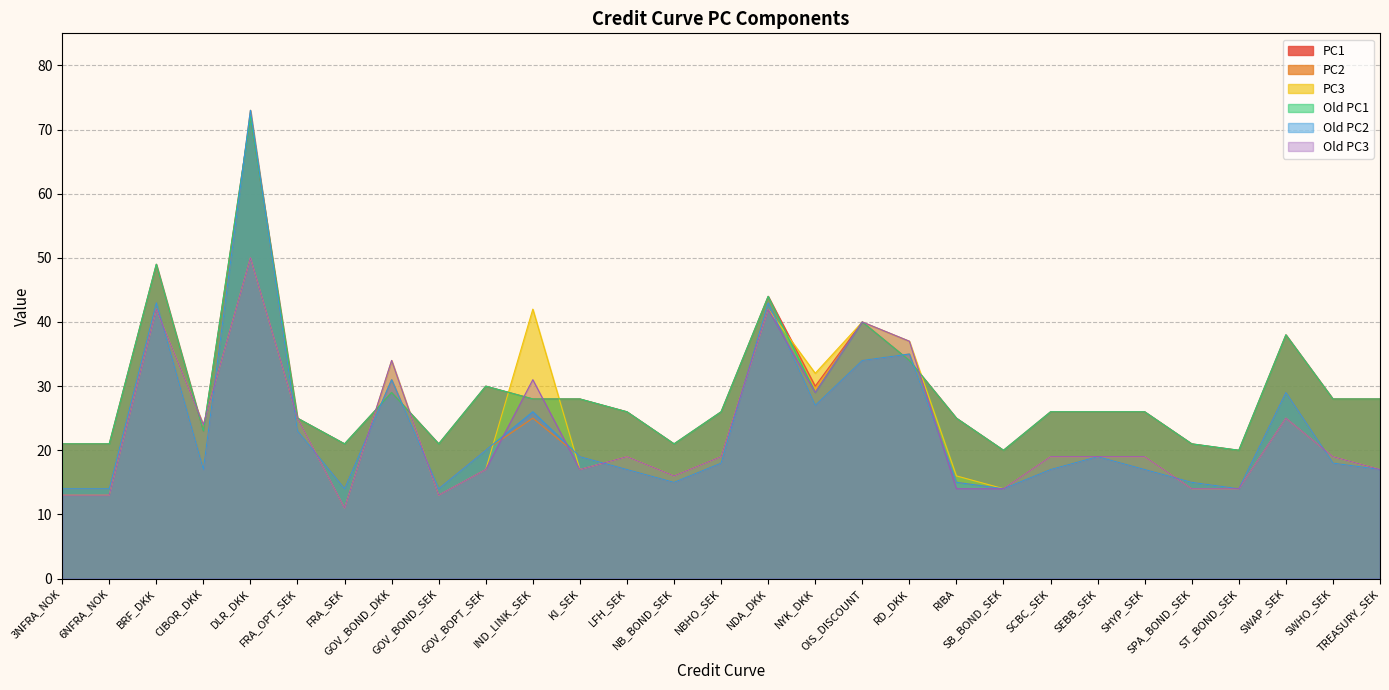

Count the number of categories in the chart.

29